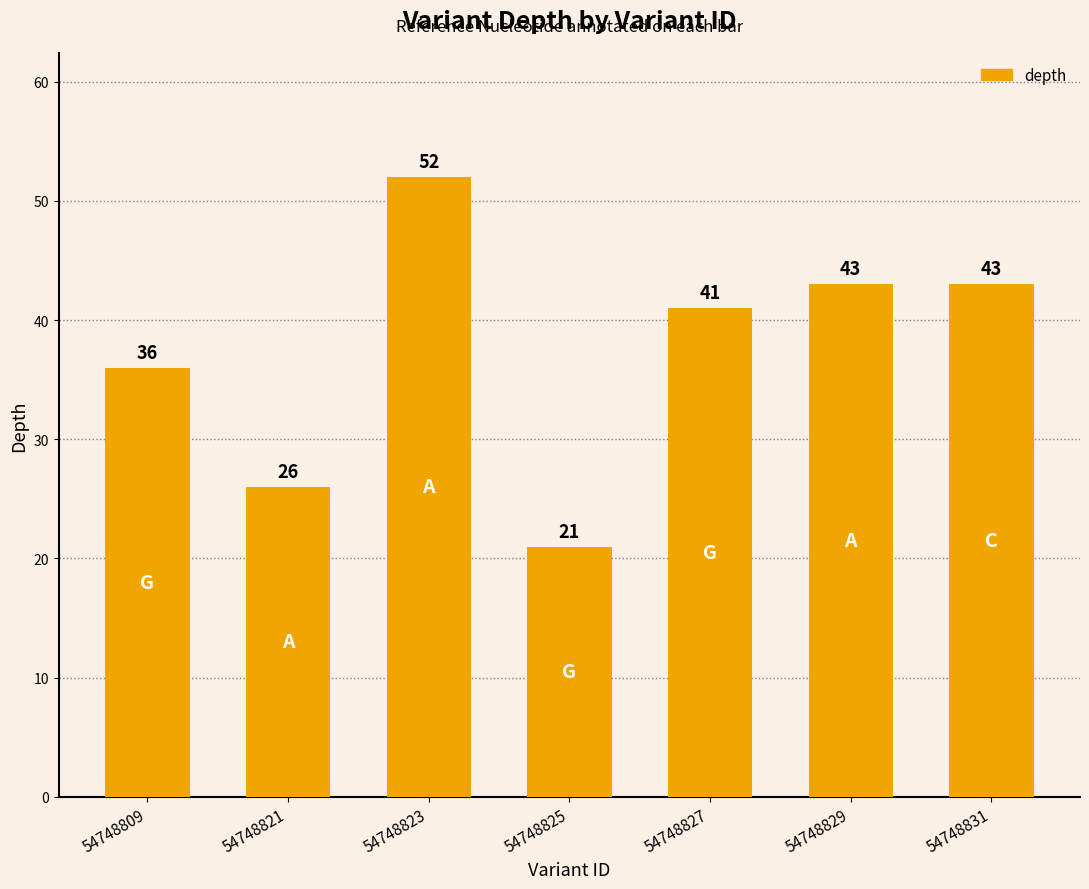

Which label corresponds to the smallest value in the chart?

54748825